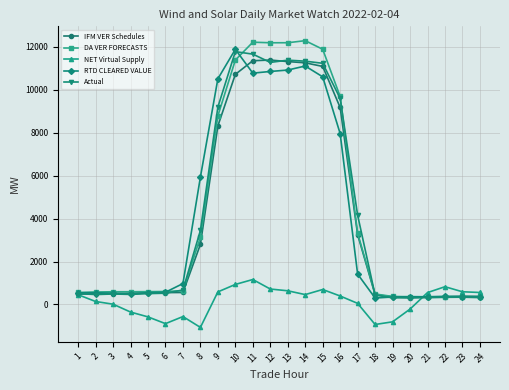

True or false: Actual has more than 2 points higher than both neighbors.

True